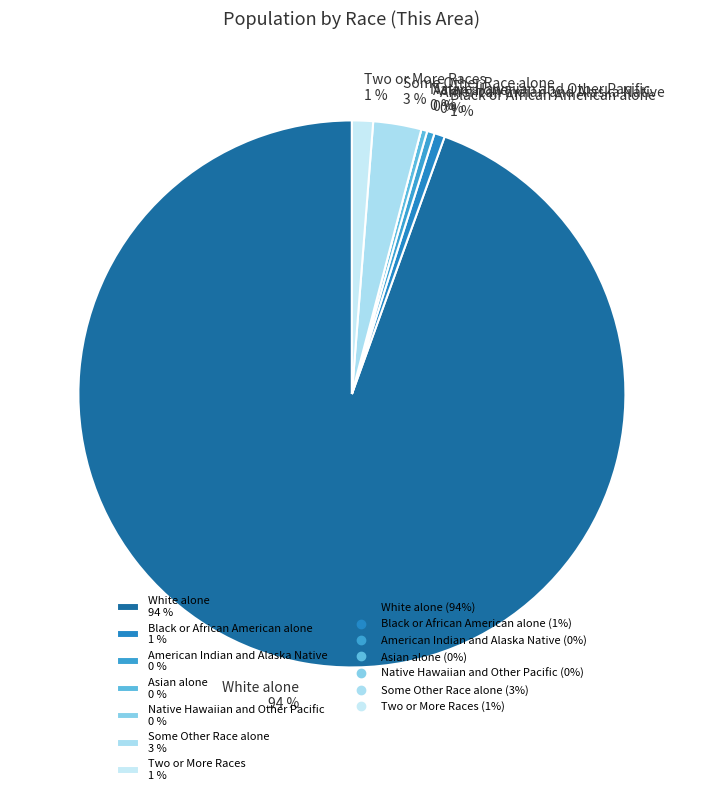

Is there any slice that represents more than half of the pie?

Yes